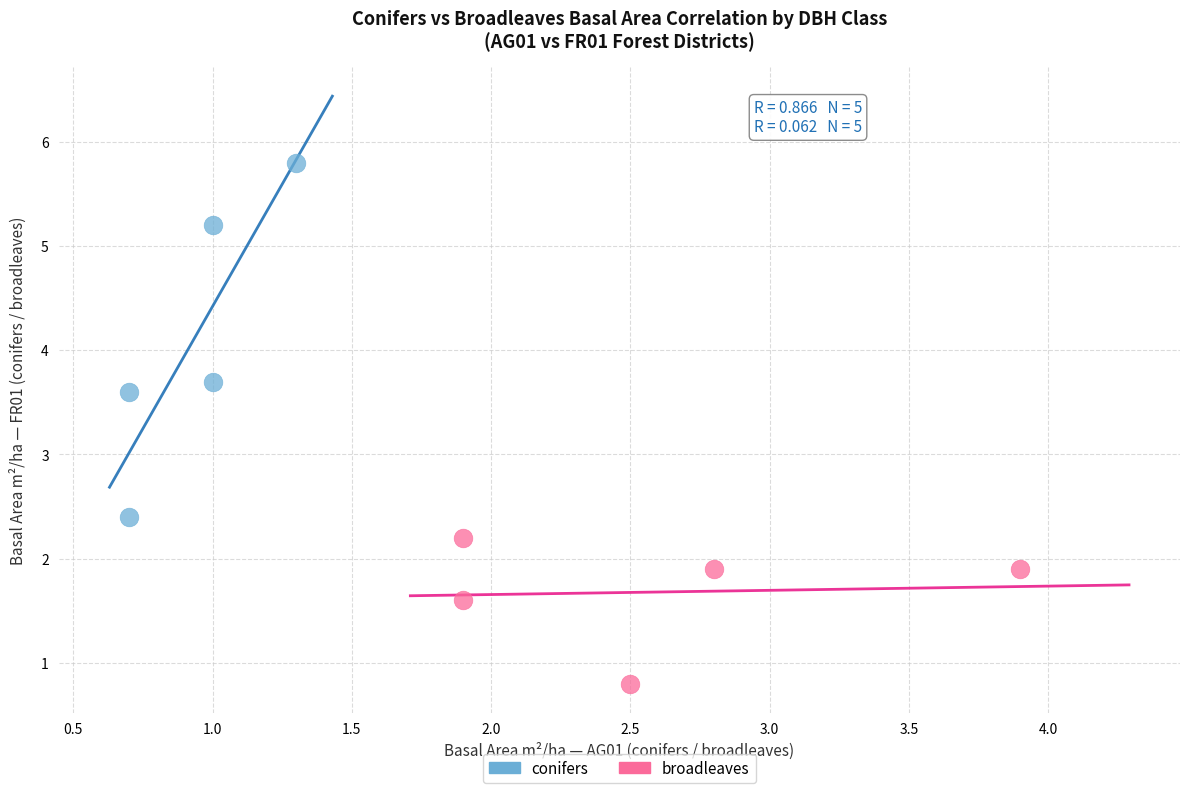

Which series contains the lowest Y value?

broadleaves